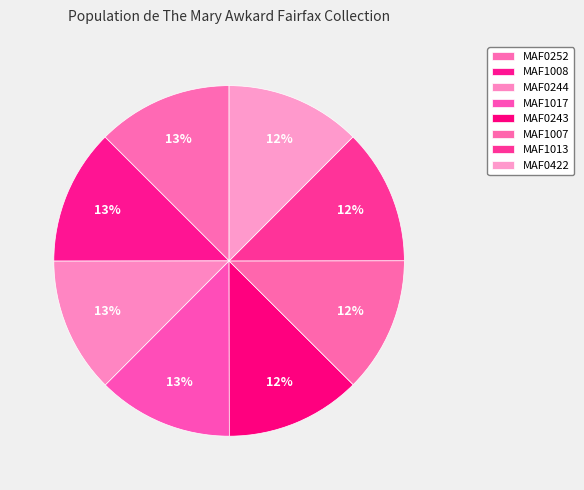

The MAF0244 slice represents 13% of the pie. True or false?

True